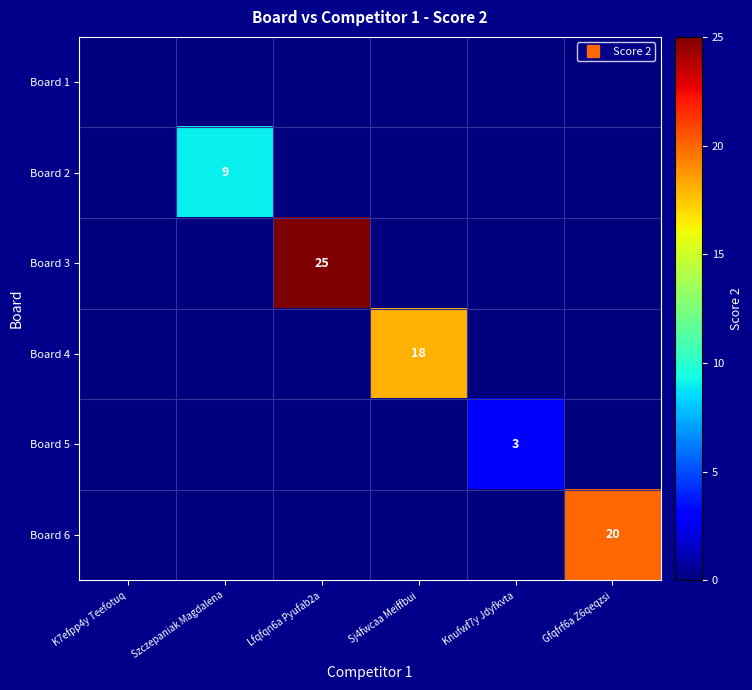

The value of Board 3 at Sj4fwcaa Meiffbui is 0. True or false?

True